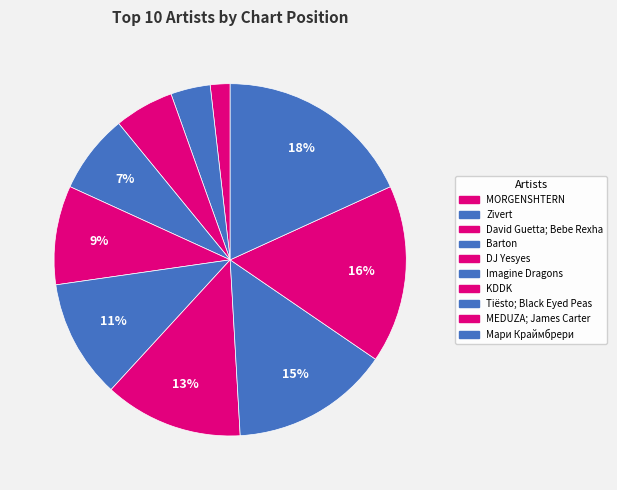

To the nearest percent, what is the combined percentage of MORGENSHTERN and Tiësto; Black Eyed Peas?

16%